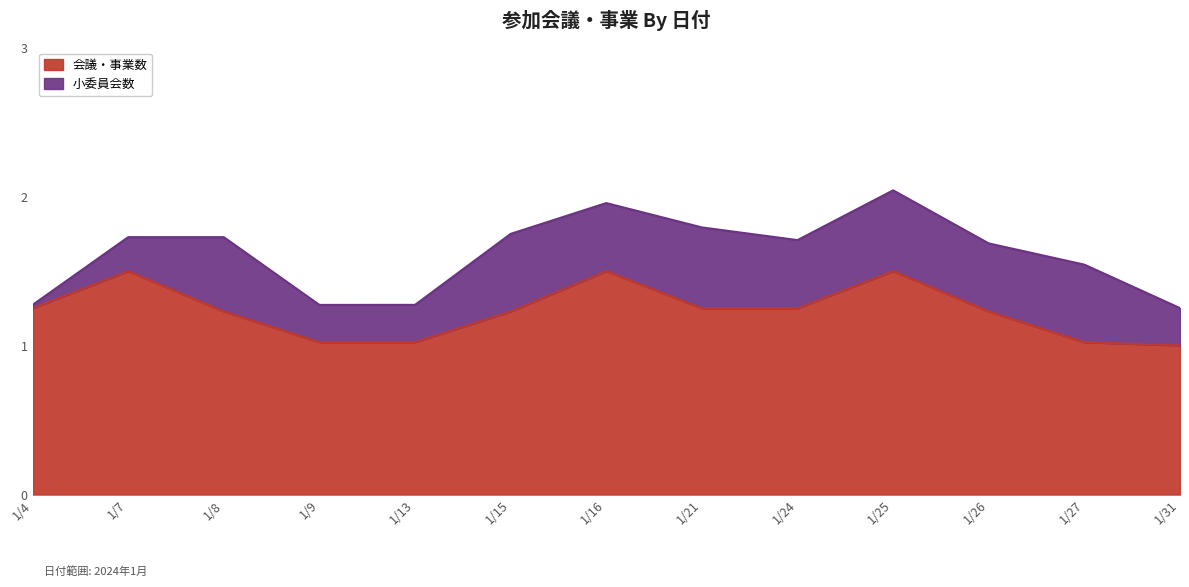

Does the chart display data point markers on the line(s)?

No